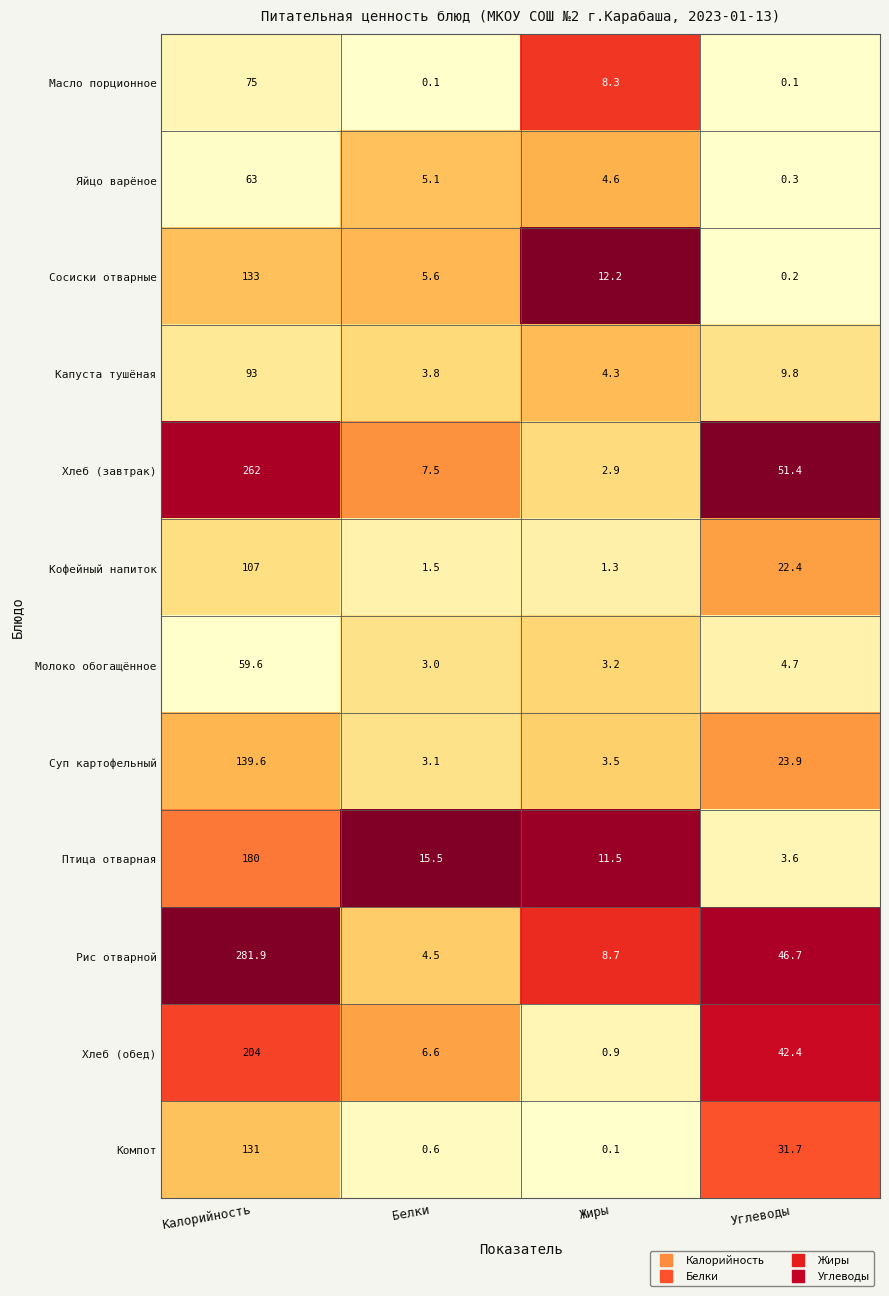

Rank the categories by Сосиски отварные value from lowest to highest.

Углеводы, Белки, Жиры, Калорийность